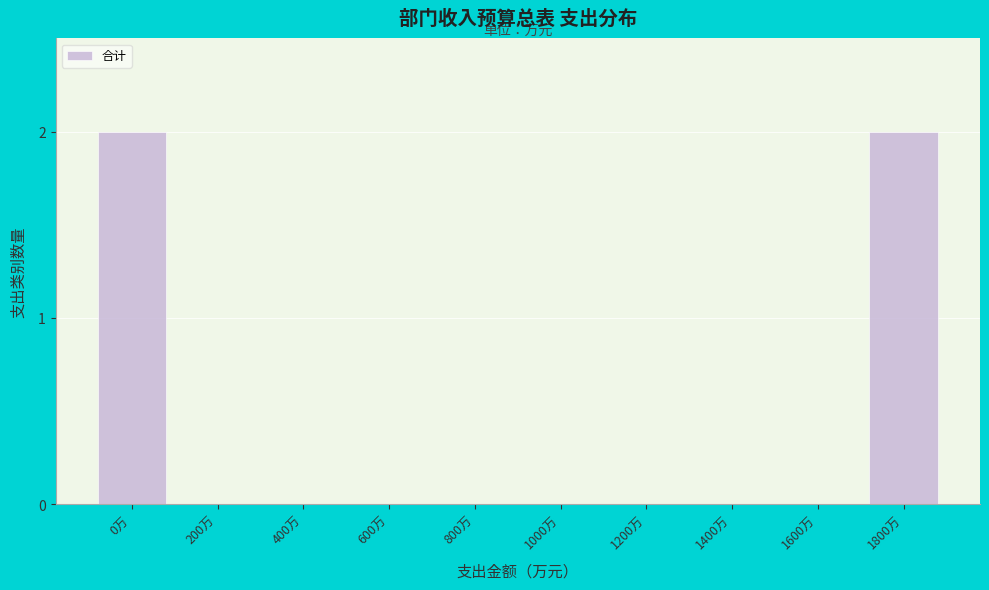

Reading left to right, extract all data points from this chart.

0万=2	200万=0	400万=0	600万=0	800万=0	1000万=0	1200万=0	1400万=0	1600万=0	1800万=2